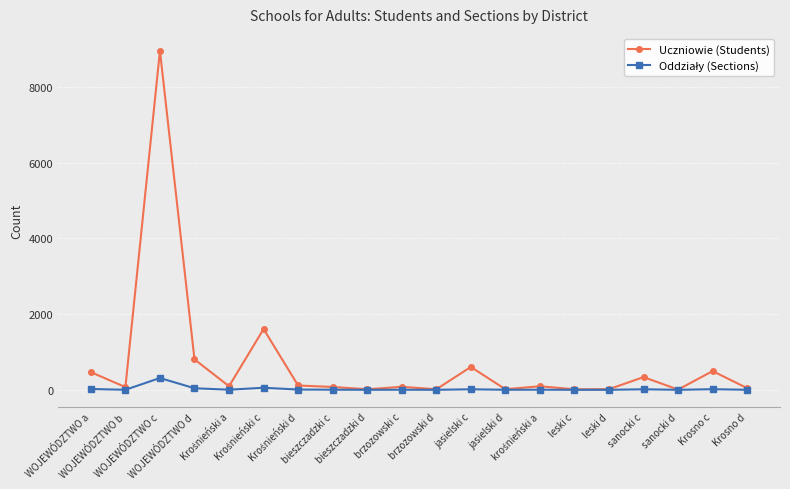

Which series has the largest range (max minus min)?

Uczniowie (Students)